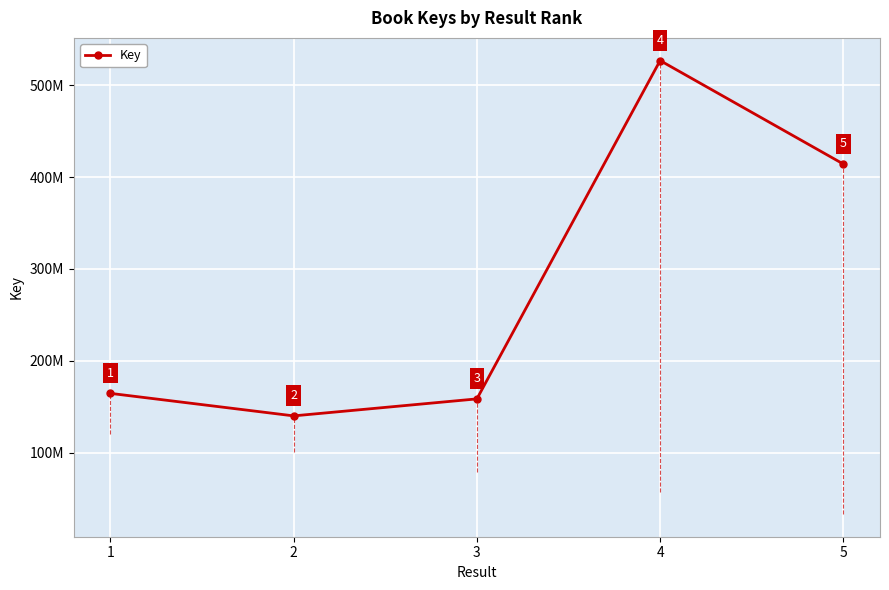

Rank the categories by value from lowest to highest.

2, 3, 1, 5, 4